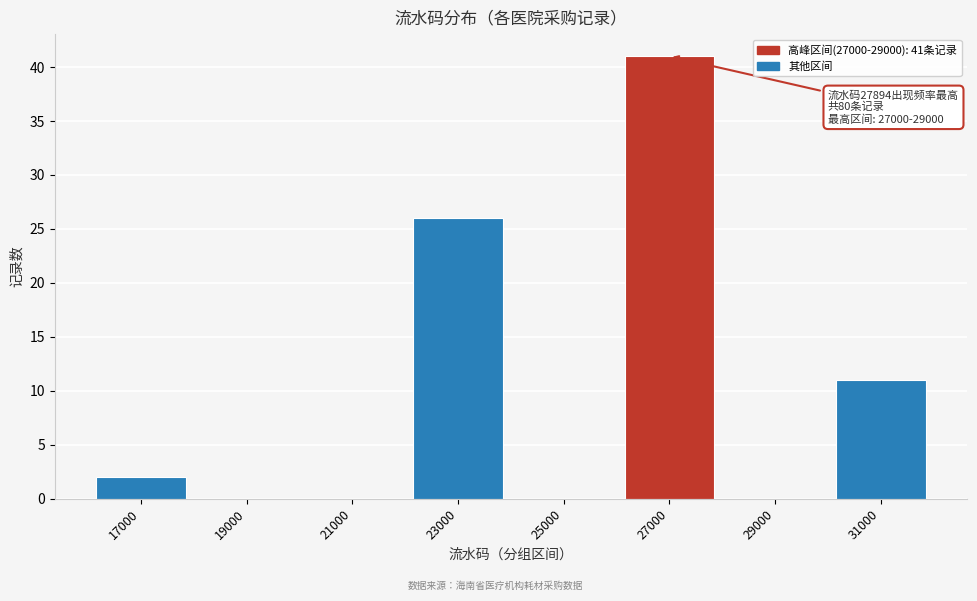

Reading left to right, list all the values displayed in this chart.

17000=2	19000=0	21000=0	23000=26	25000=0	27000=41	29000=0	31000=11